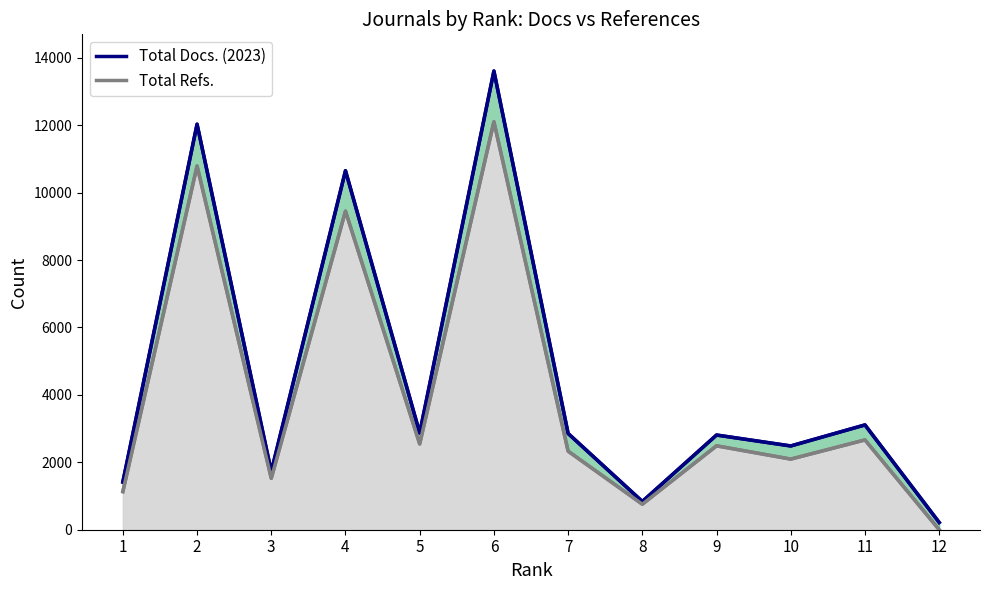

True or false: Total Refs. and Total Docs. (2023) scaled cross at least once.

False